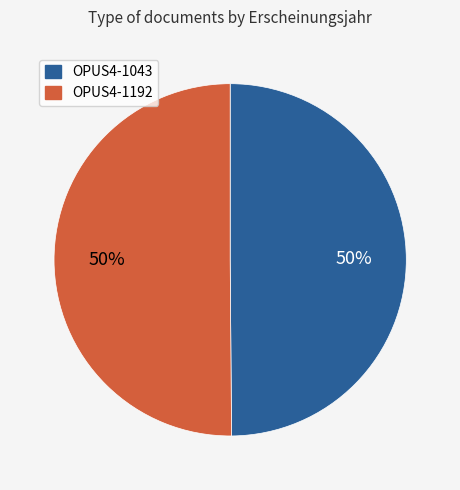

To the nearest percent, what is the average slice percentage?

50%